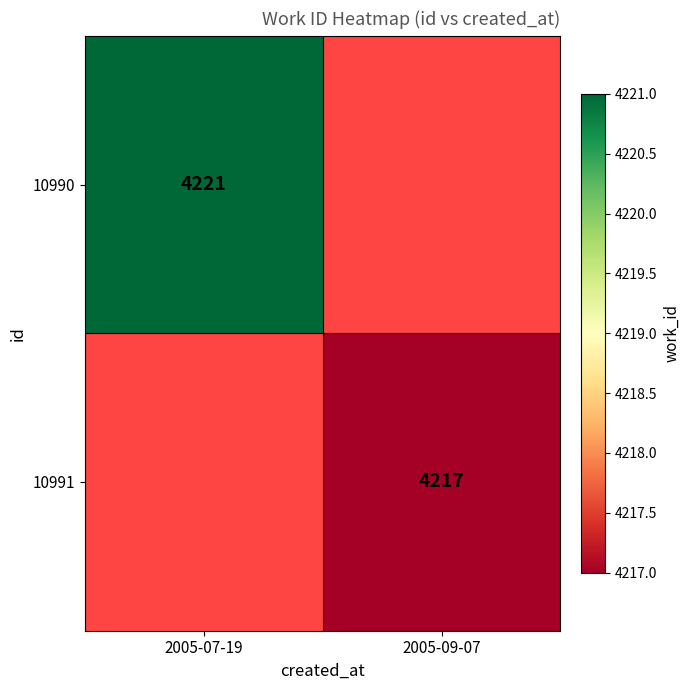

True or false: 10990 has a value of 6466 at 2005-07-19.

False